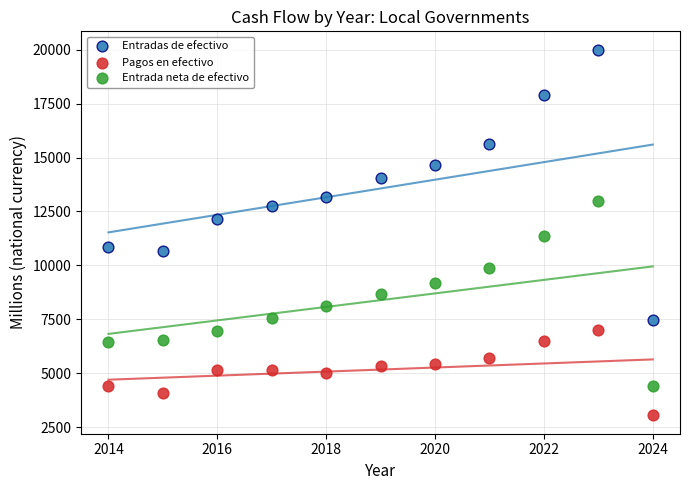

Which series contains the lowest Y value?

Pagos en efectivo